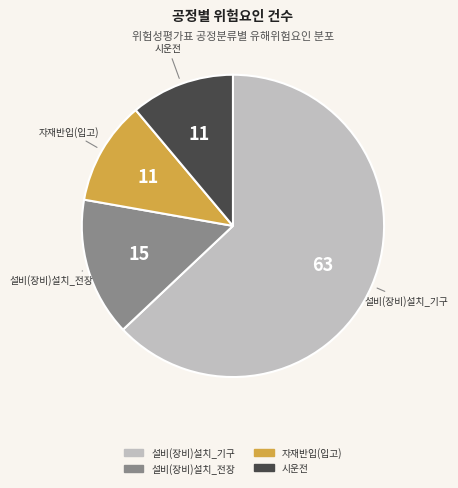

Do 자재반입(입고) and 설비(장비)설치_전장 together represent more than half of the pie?

No